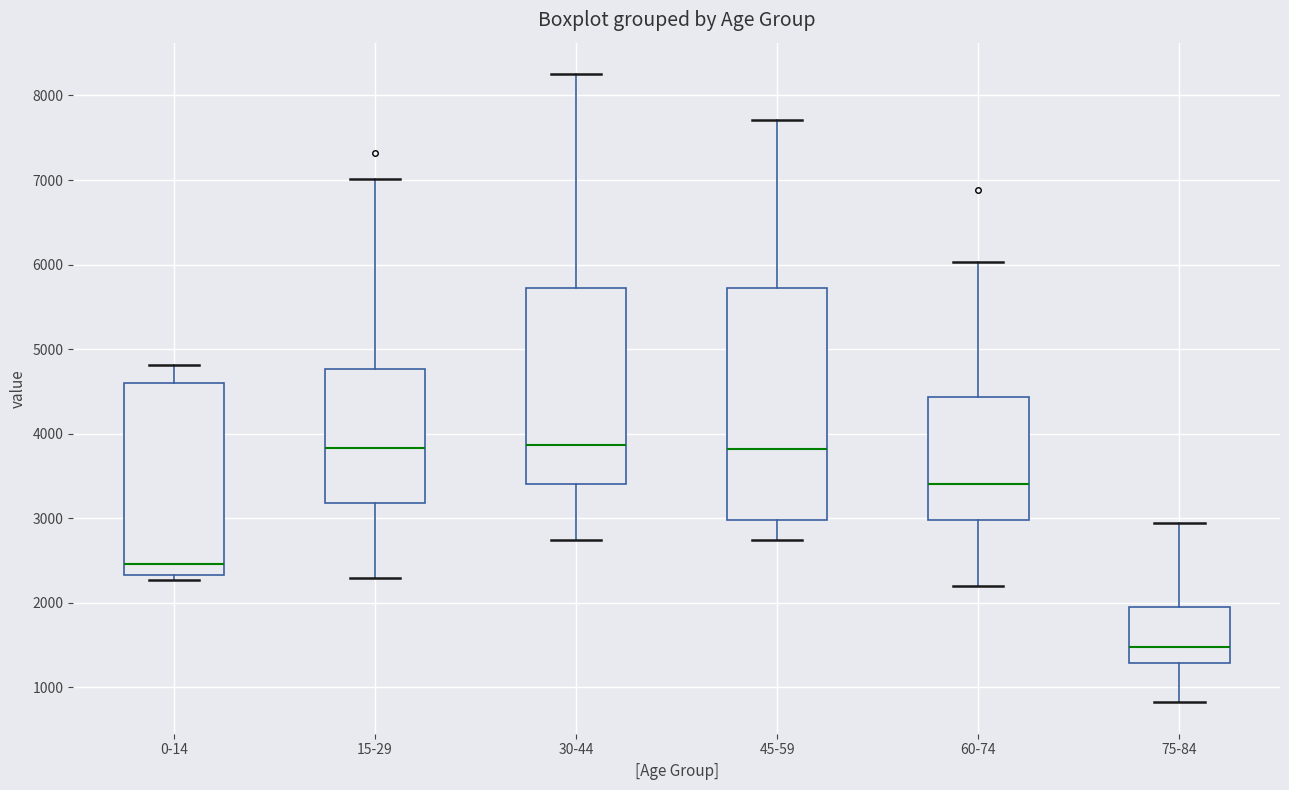

Which box is the tallest, from its lower edge to its upper edge?

45-59